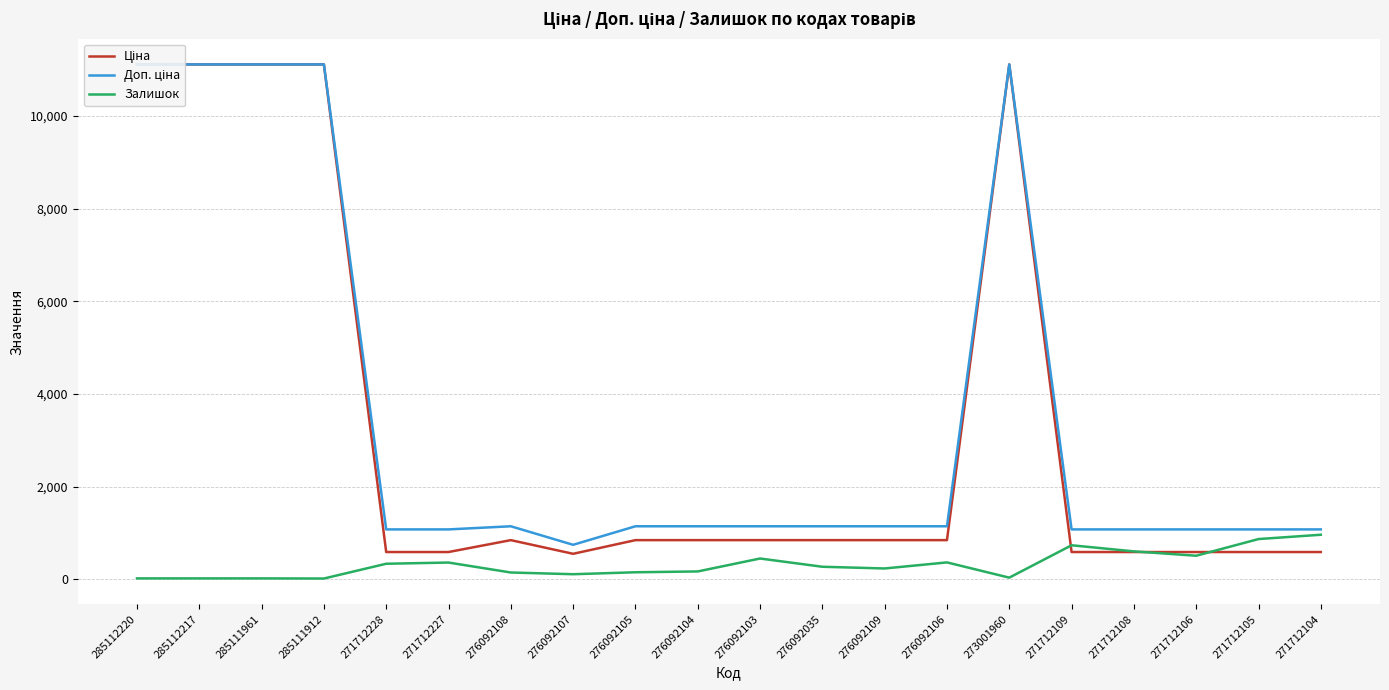

How many categories are shown in the chart?

20